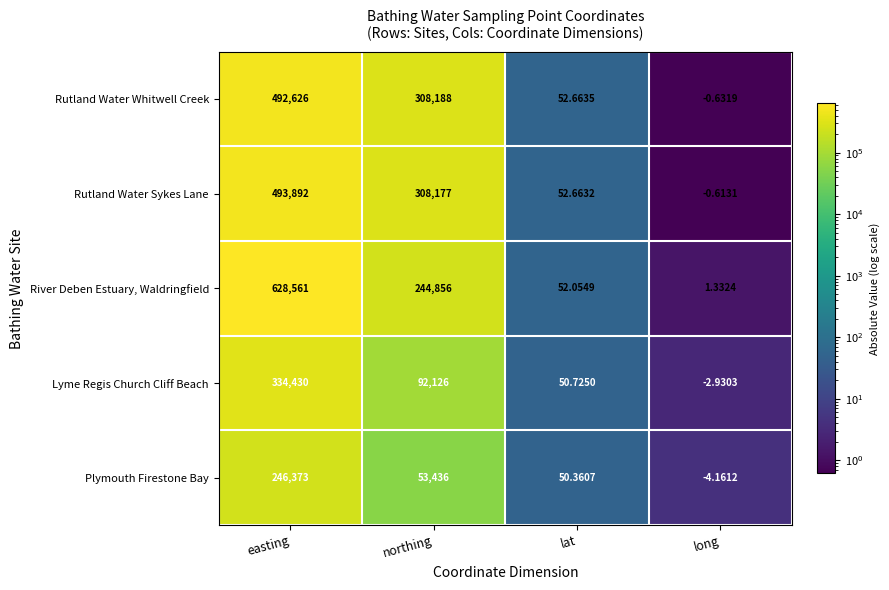

Which category has the lowest value across all series?

long